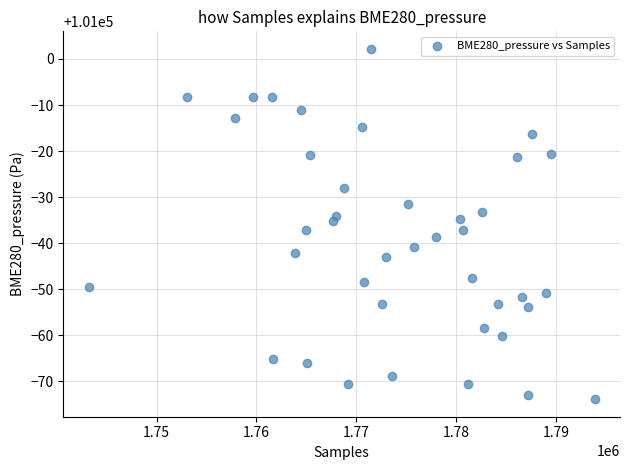

What is the range of X values (max minus min)?

50659.0